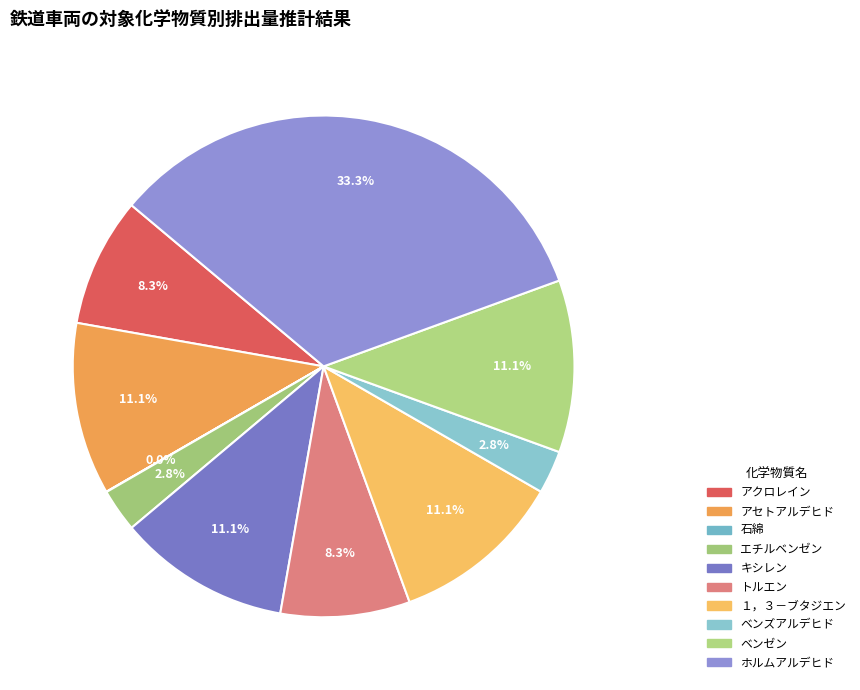

How many slices are in this pie chart?

10